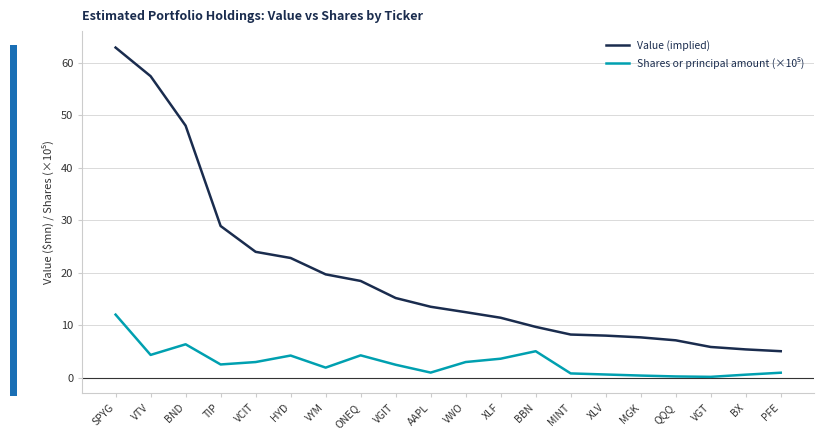

What is the difference between the second highest and second lowest values in the Value (implied) series?

52.0